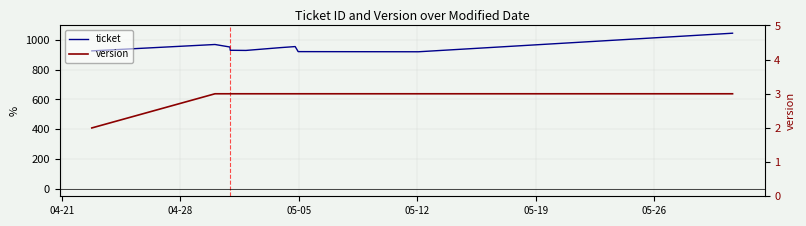

How many interior local valleys does the ticket series have?

2